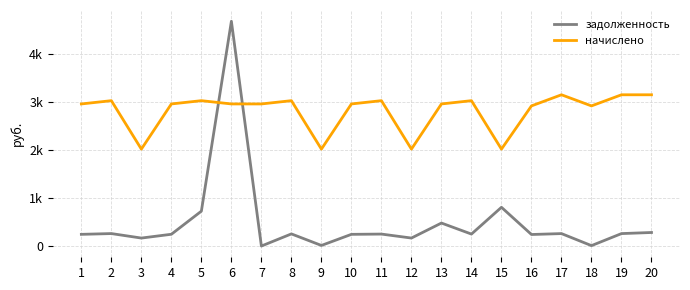

In начислено, how many points are higher than both neighbors (excluding endpoints)?

6